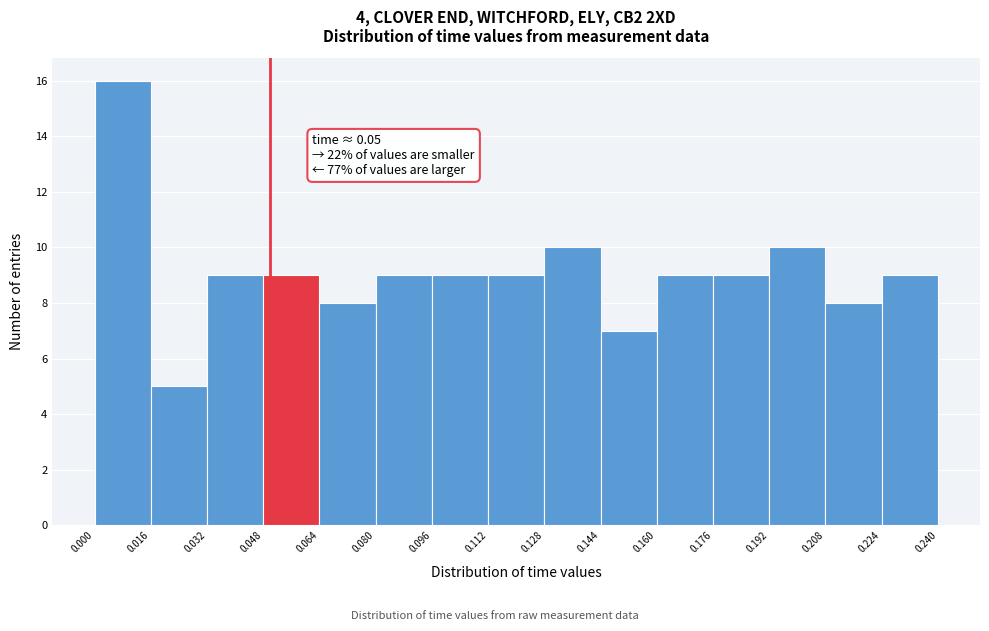

Over which range of the x-axis is the bar tallest?

0.000 to 0.016